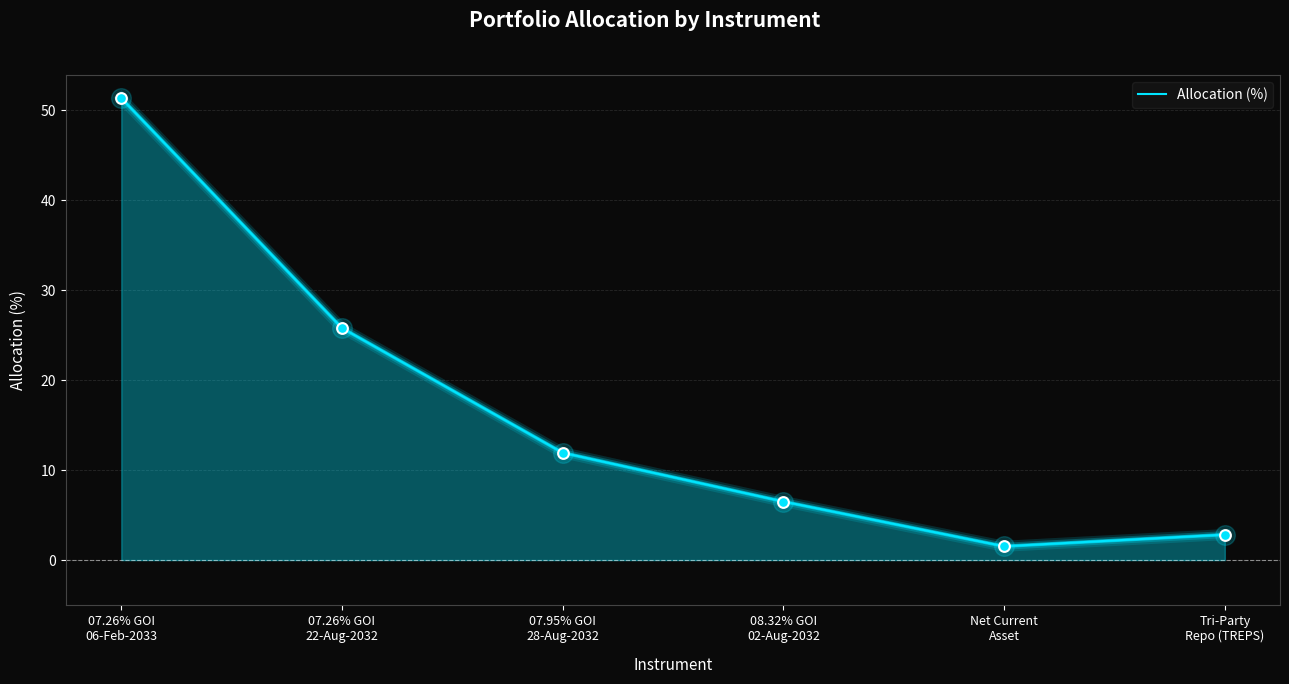

Approximately how many times larger is the value at 07.26% GOI
22-Aug-2032 compared to 07.95% GOI
28-Aug-2032?

2.2